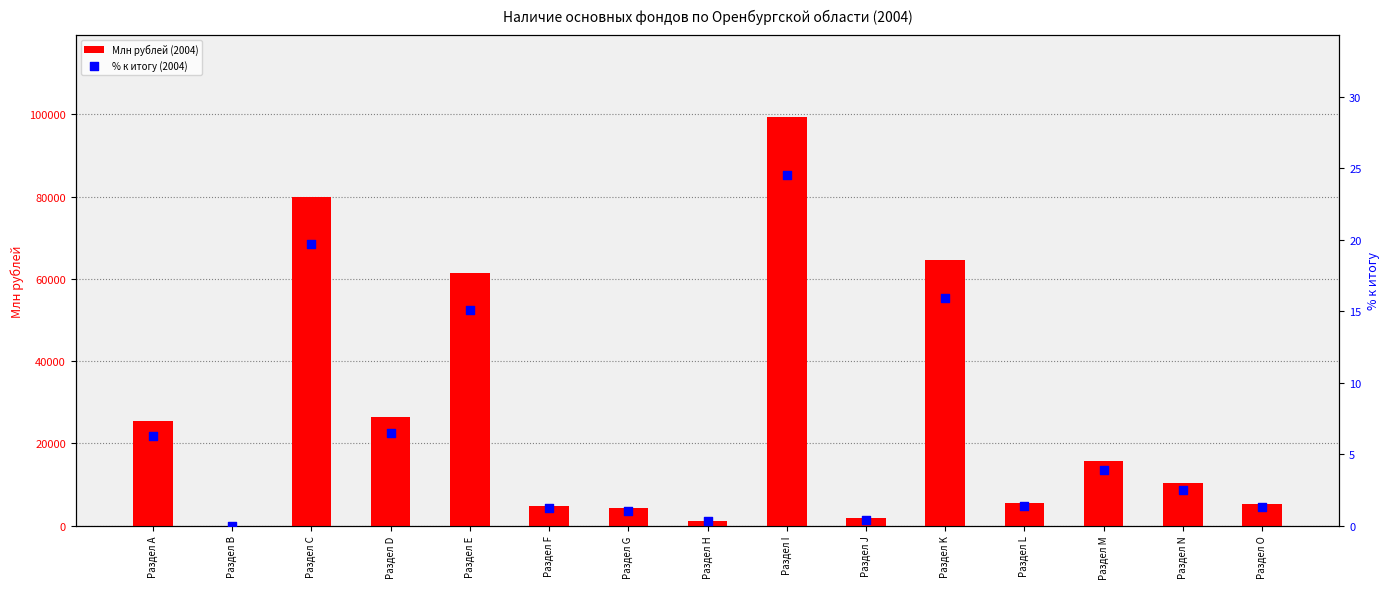

Which series contains the lowest Y value?

% к итогу (2004)